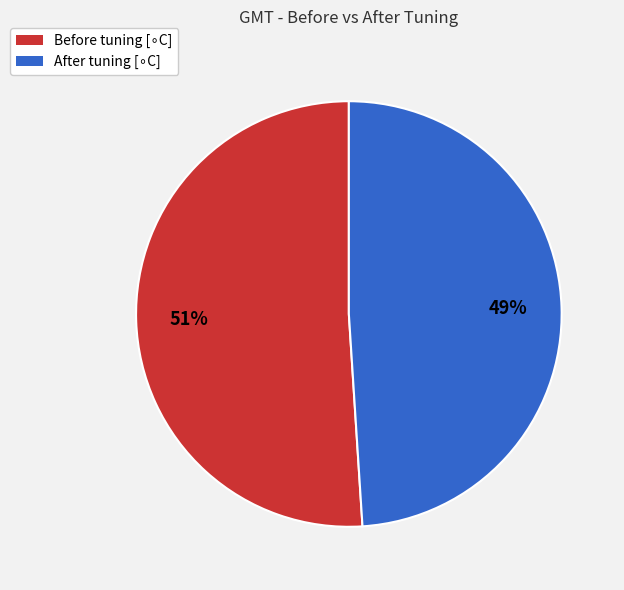

Is there a majority slice in this chart?

Yes